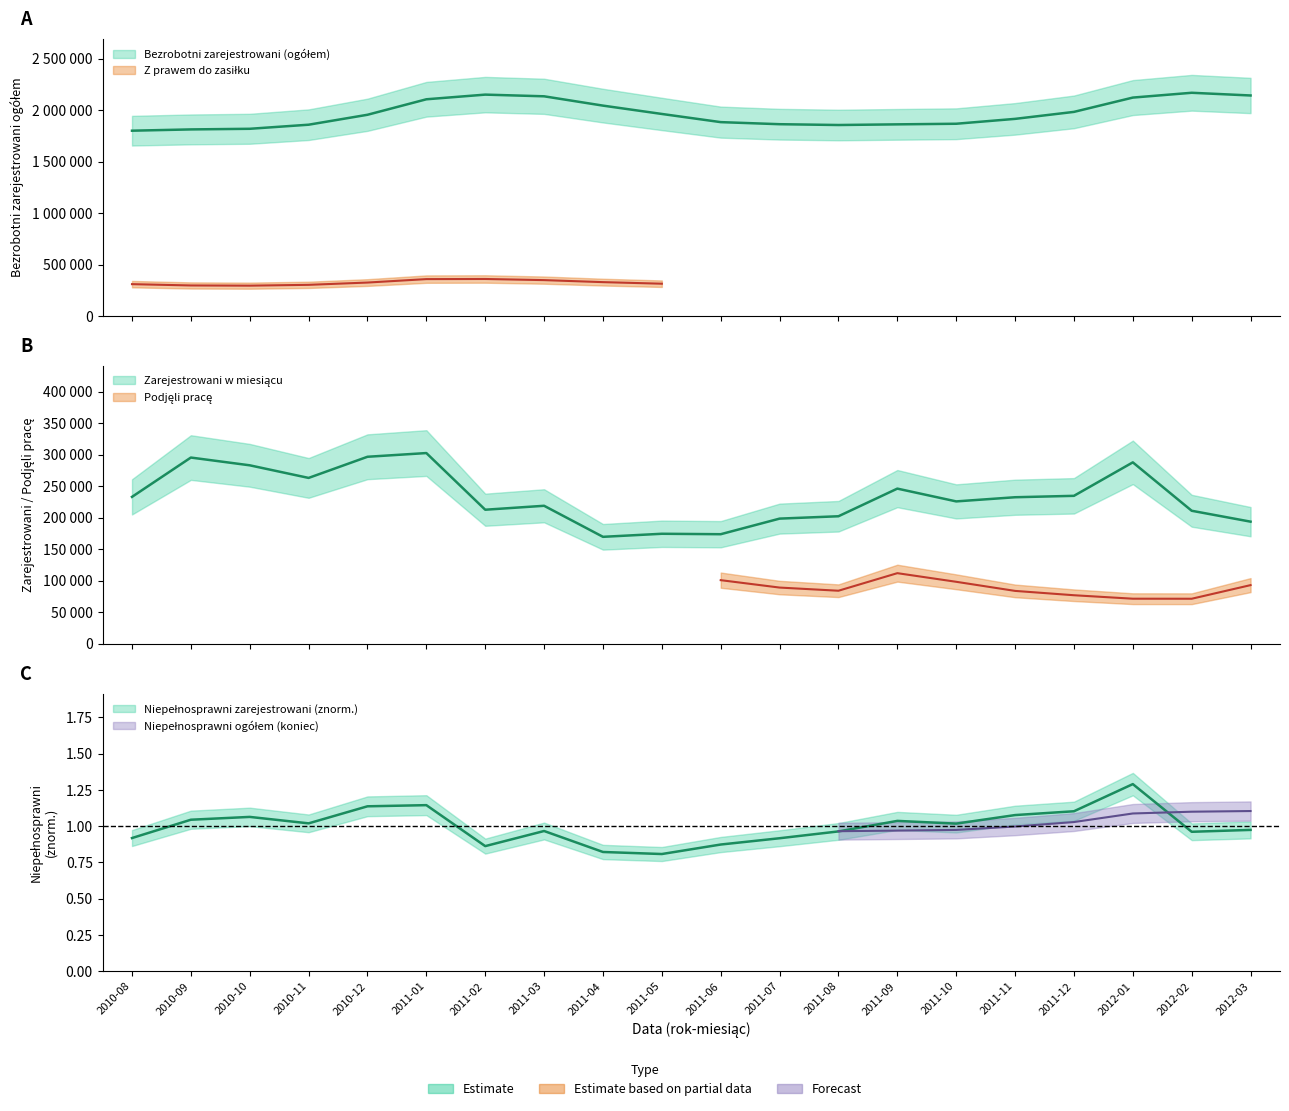

What is the difference between the highest and lowest values at 2010-11?

1858287.0